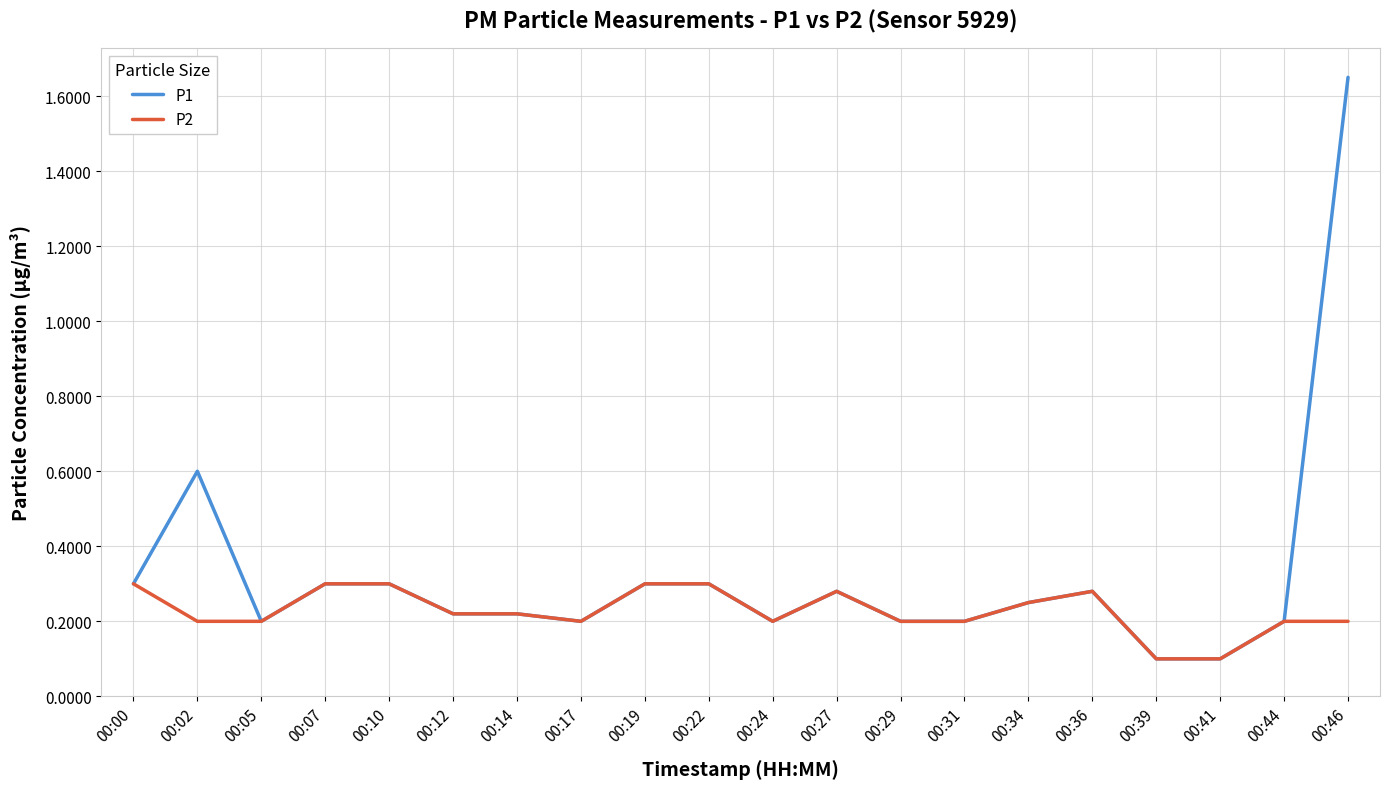

How many lines are shown in the chart?

2